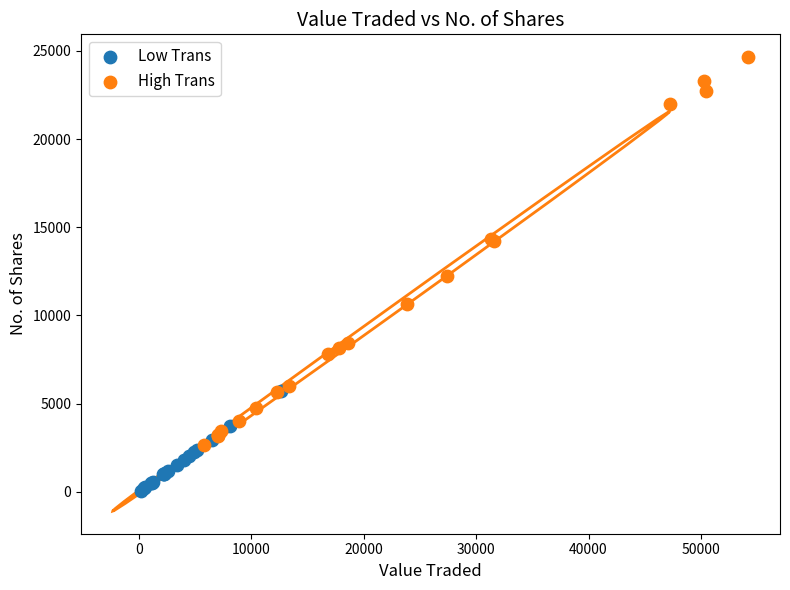

Which series contains the highest Y value?

High Trans